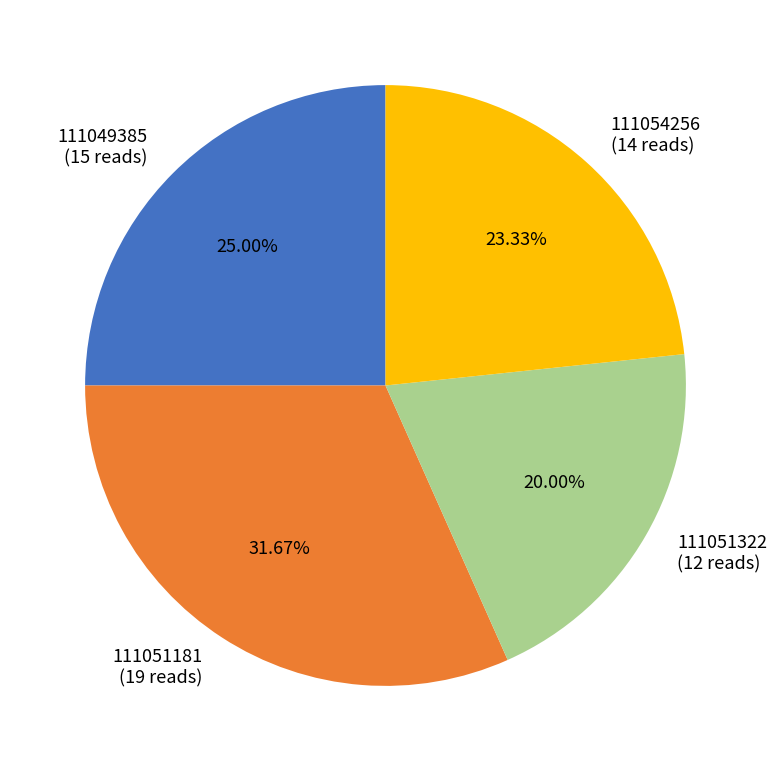

True or false: 111049385 accounts for 25% of the total.

True